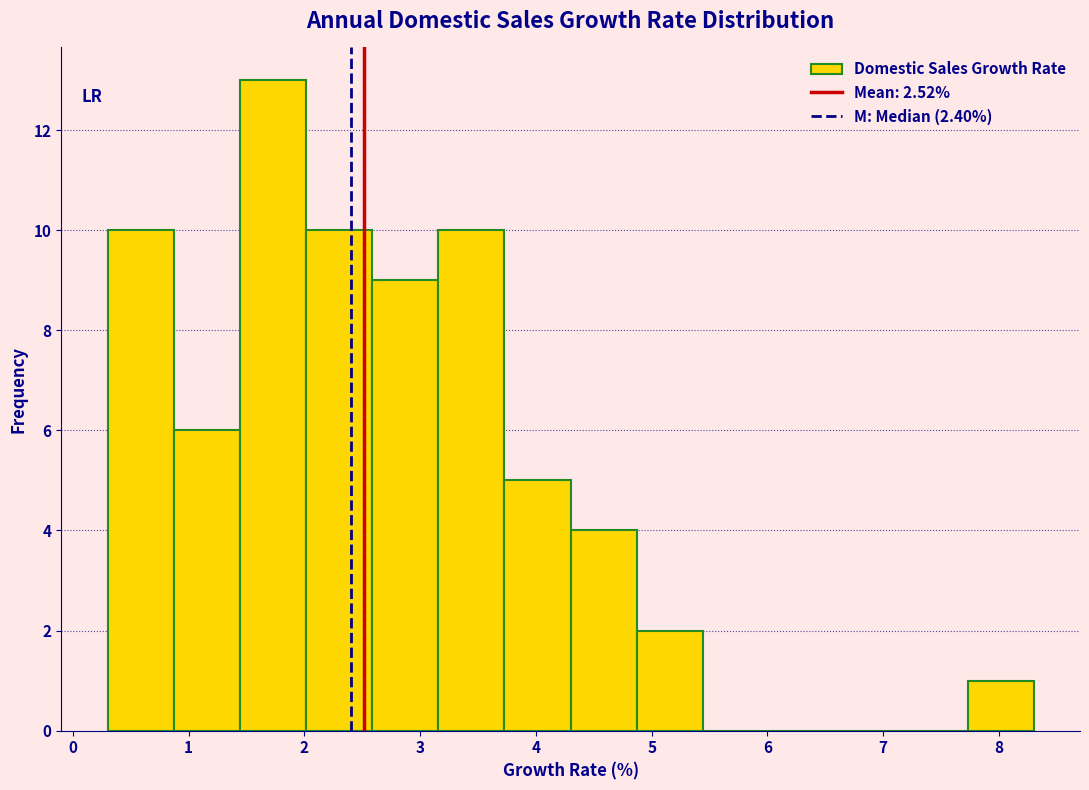

Reading left to right, transcribe this chart: for each bar, give the range it covers on the x-axis and its height. Neither the bar edges nor the heights are printed on the chart, so give them approximately, as read against the axes.

0.3 to 0.9: 10
0.9 to 1.4: 6
1.4 to 2.0: 13
2.0 to 2.6: 10
2.6 to 3.2: 9
3.2 to 3.7: 10
3.7 to 4.3: 5
4.3 to 4.9: 4
4.9 to 5.4: 2
5.4 to 6.0: 0
6.0 to 6.6: 0
6.6 to 7.2: 0
7.2 to 7.7: 0
7.7 to 8.3: 1